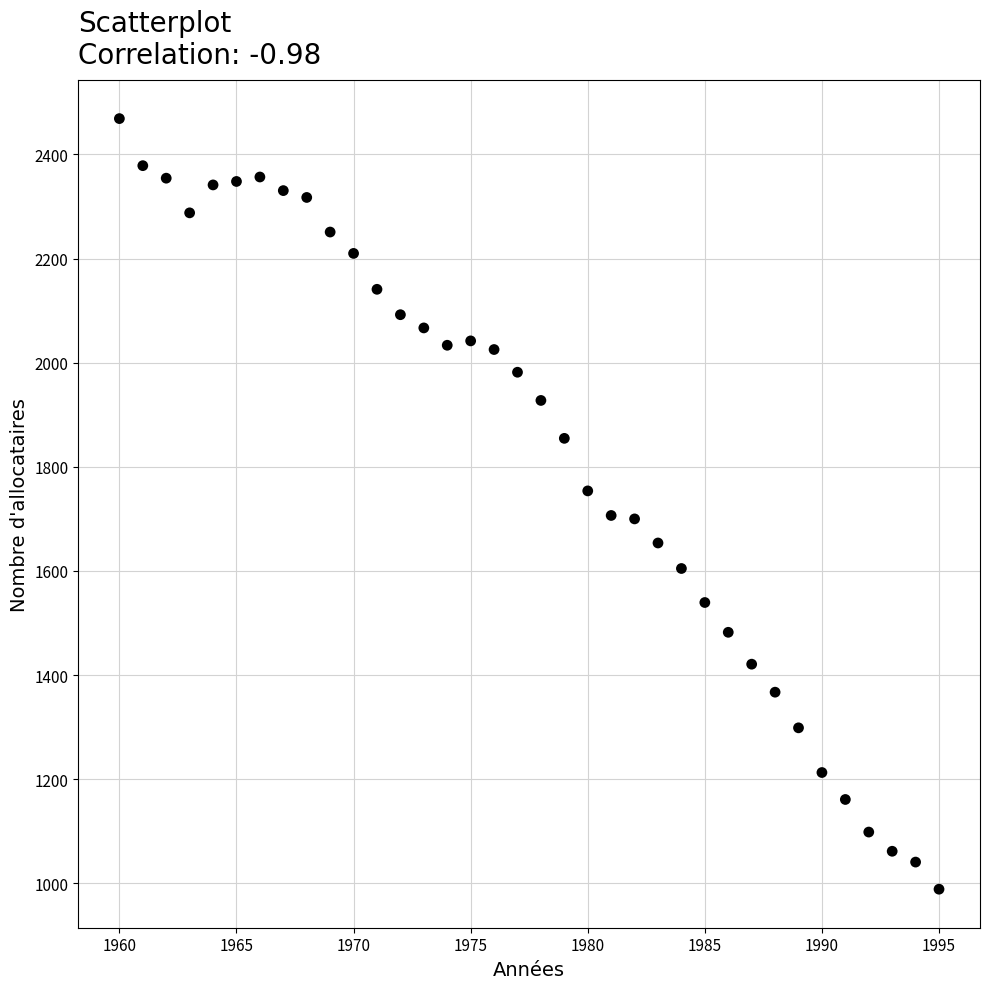

What is the range of X values (max minus min)?

35.0